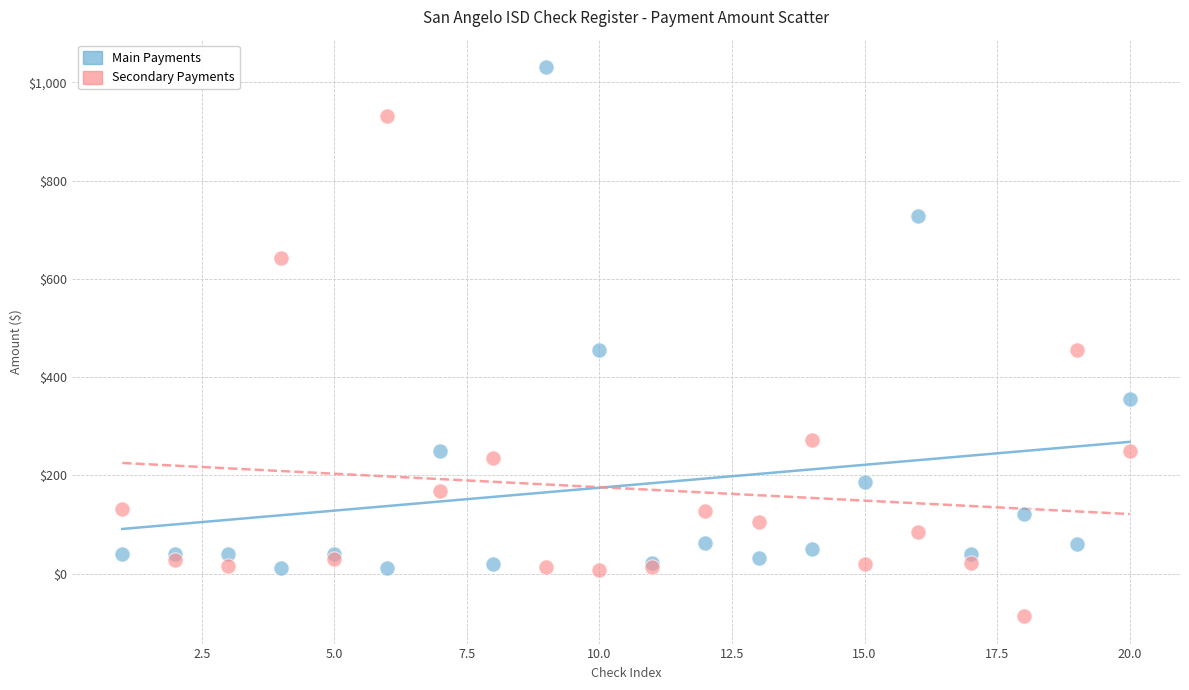

What are all the series names shown in the legend?

Main Payments, Secondary Payments